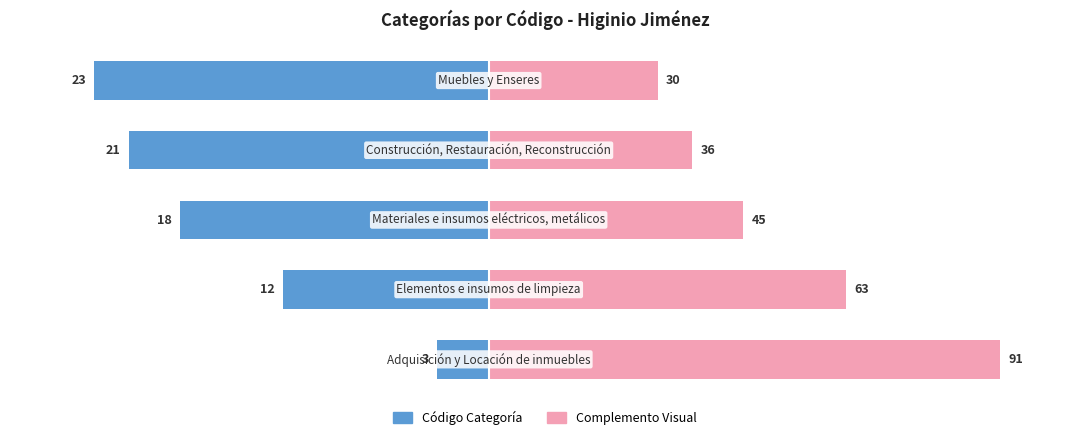

How many groups of bars are there?

5